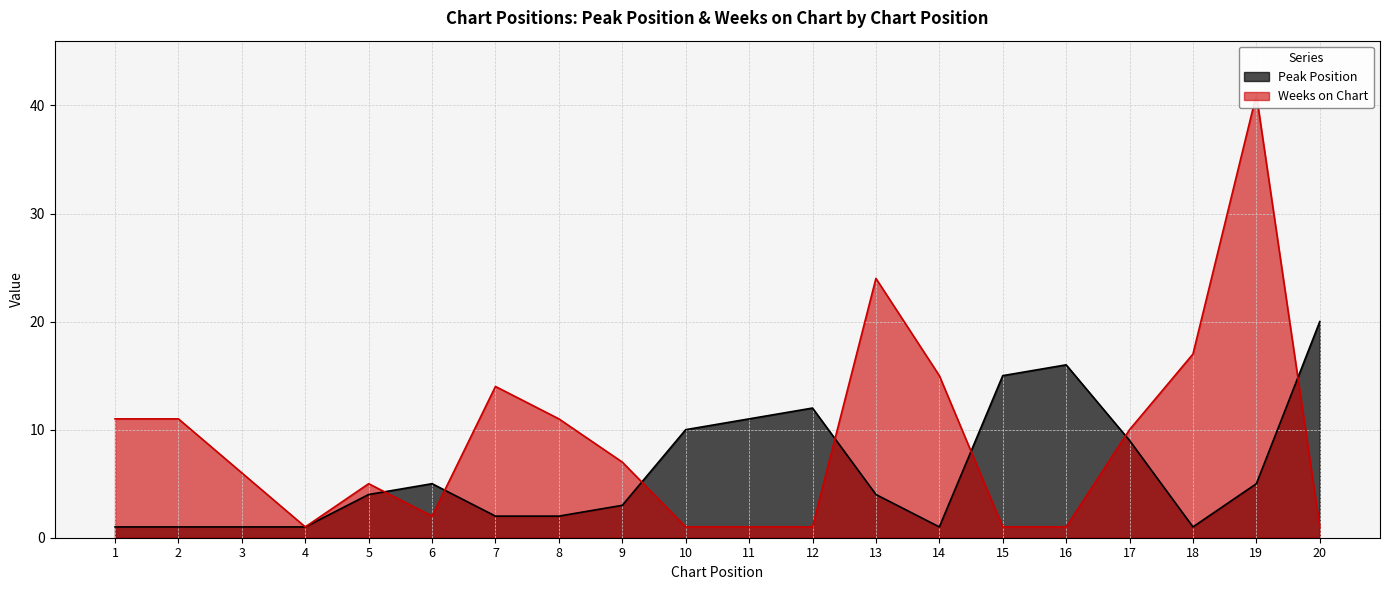

Reading left to right, list all the values displayed in this chart.

Peak Position: 1	1	1	1	4	5	2	2	3	10	11	12	4	1	15	16	9	1	5	20
Weeks on Chart: 11	11	6	1	5	2	14	11	7	1	1	1	24	15	1	1	10	17	41	1